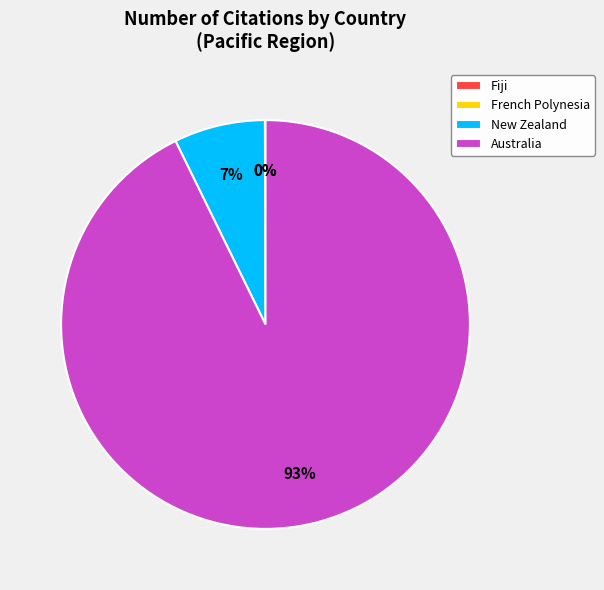

To the nearest percent, what percentage of the pie is Australia?

93%